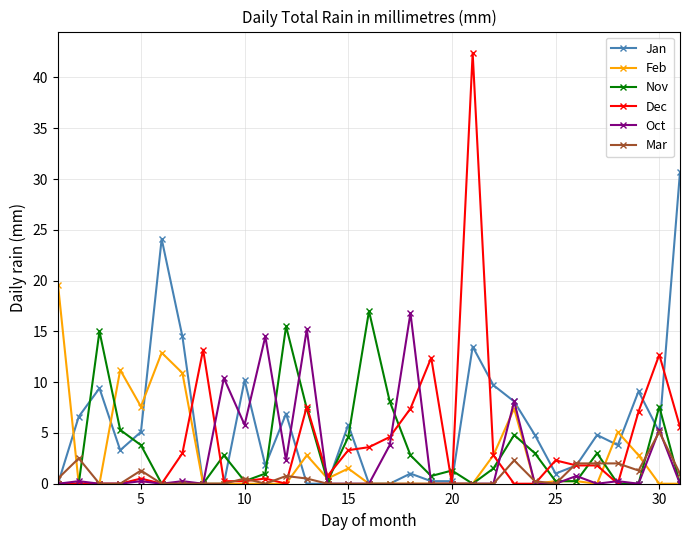

True or false: Oct has more than 2 points higher than both neighbors.

True